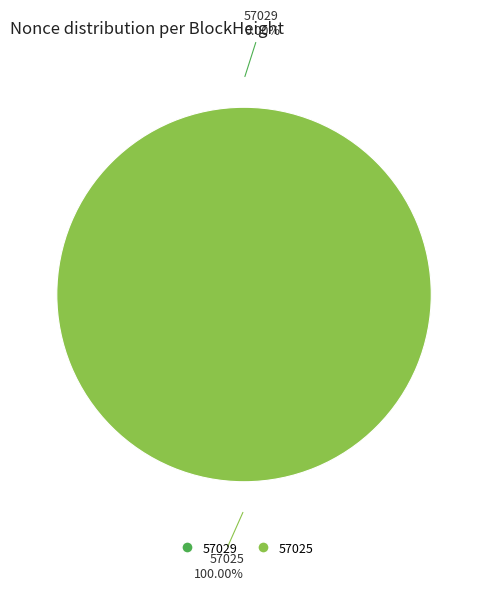

The 57029 slice represents 11% of the pie. True or false?

False